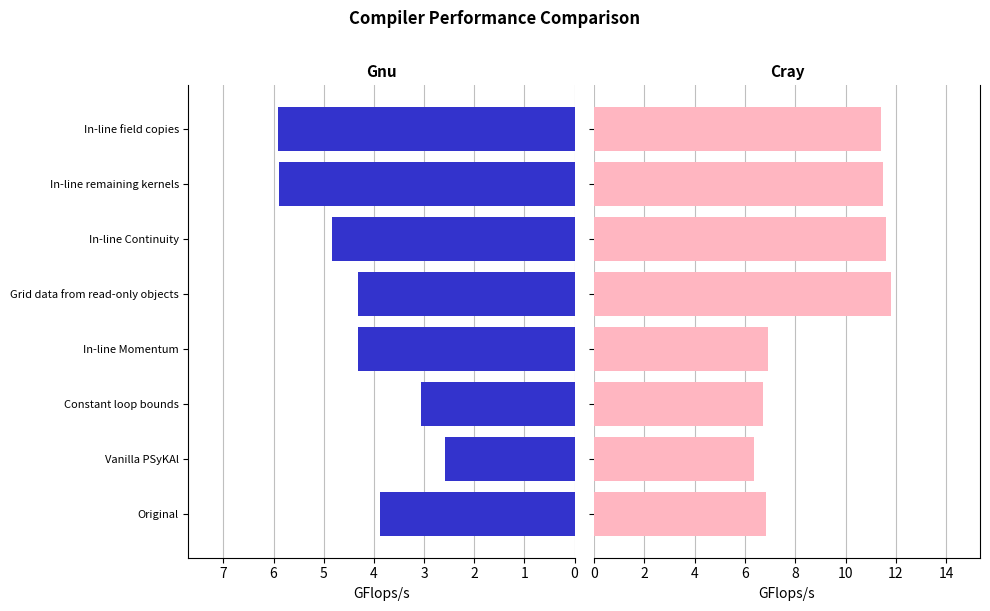

How many data points in Gnu are above 4?

5